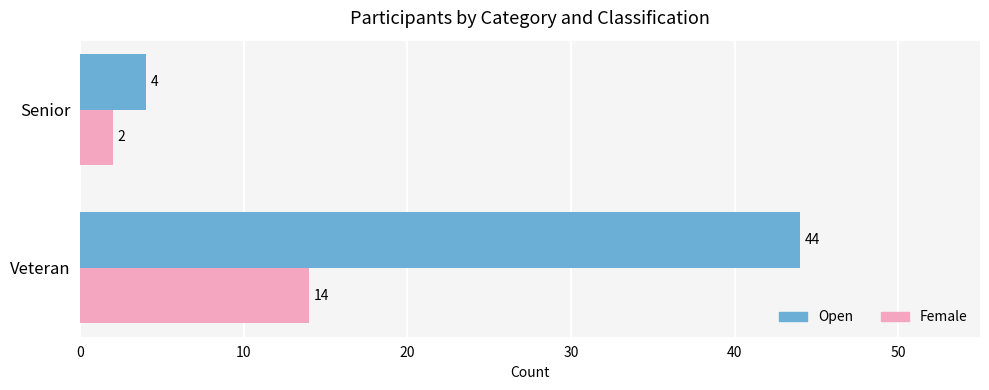

What is the maximum value for Open?

44